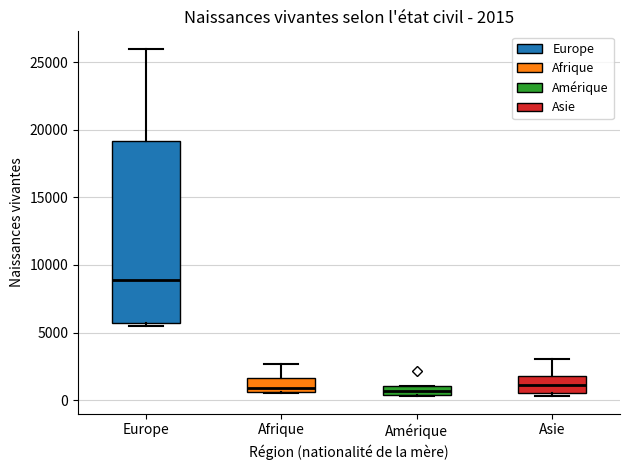

Comparing the boxes themselves (not the whiskers), which one is the tallest?

Europe